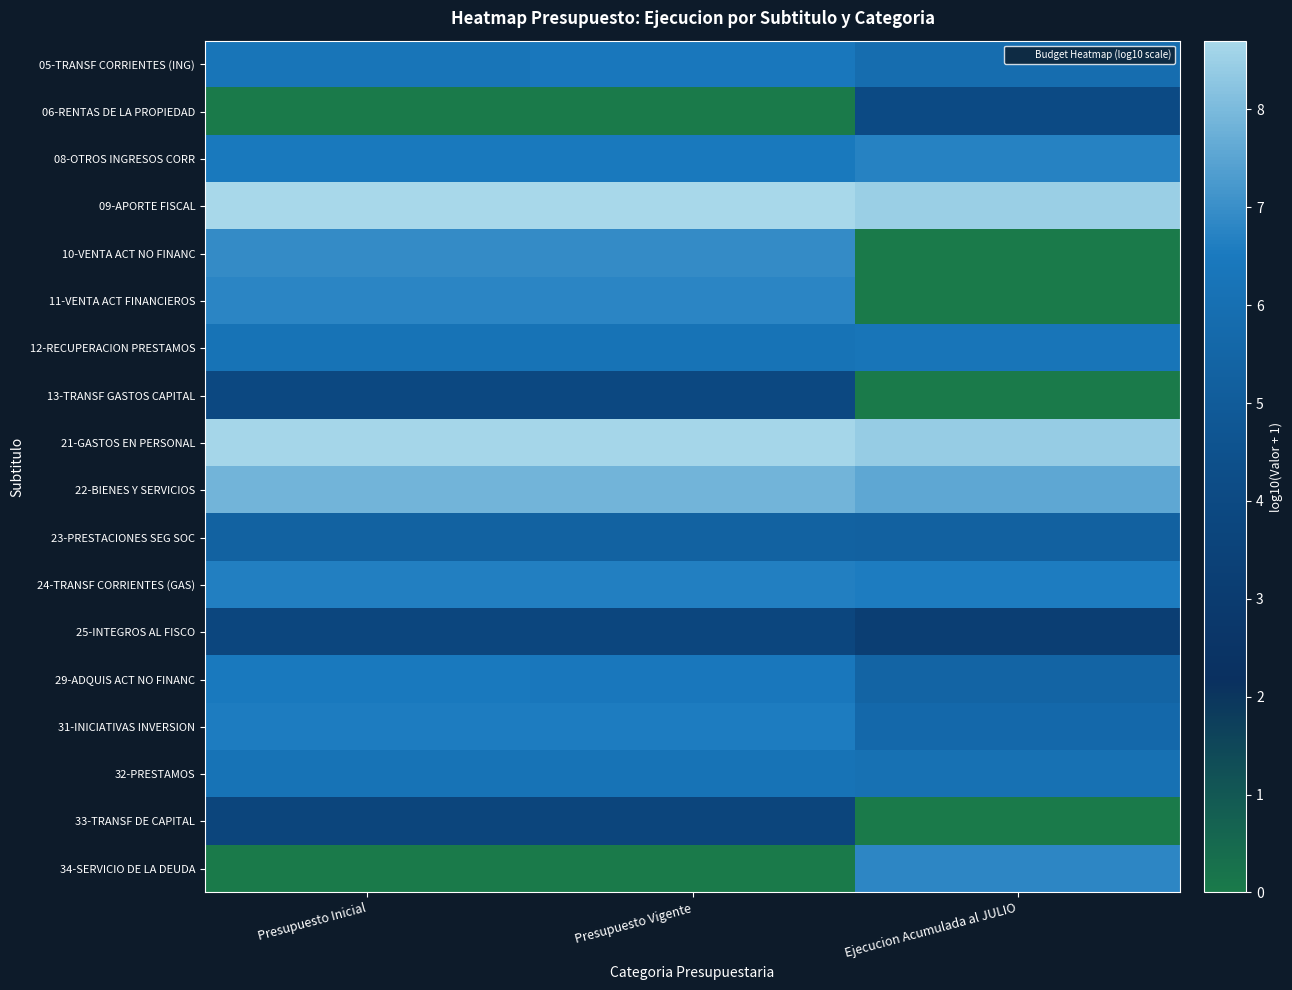

Reading left to right, list all the values displayed in this chart.

05-TRANSF CORRIENTES (ING): Presupuesto Inicial=6.3	Presupuesto Vigente=6.4	Ejecucion Acumulada al JULIO=5.9
06-RENTAS DE LA PROPIEDAD: Presupuesto Inicial=0.0	Presupuesto Vigente=0.0	Ejecucion Acumulada al JULIO=4.1
08-OTROS INGRESOS CORR: Presupuesto Inicial=6.5	Presupuesto Vigente=6.5	Ejecucion Acumulada al JULIO=6.7
09-APORTE FISCAL: Presupuesto Inicial=8.7	Presupuesto Vigente=8.7	Ejecucion Acumulada al JULIO=8.5
10-VENTA ACT NO FINANC: Presupuesto Inicial=6.9	Presupuesto Vigente=6.9	Ejecucion Acumulada al JULIO=0.0
11-VENTA ACT FINANCIEROS: Presupuesto Inicial=6.8	Presupuesto Vigente=6.8	Ejecucion Acumulada al JULIO=0.0
12-RECUPERACION PRESTAMOS: Presupuesto Inicial=6.2	Presupuesto Vigente=6.2	Ejecucion Acumulada al JULIO=6.3
13-TRANSF GASTOS CAPITAL: Presupuesto Inicial=3.9	Presupuesto Vigente=3.9	Ejecucion Acumulada al JULIO=0.0
21-GASTOS EN PERSONAL: Presupuesto Inicial=8.6	Presupuesto Vigente=8.6	Ejecucion Acumulada al JULIO=8.4
22-BIENES Y SERVICIOS: Presupuesto Inicial=7.9	Presupuesto Vigente=7.9	Ejecucion Acumulada al JULIO=7.6
23-PRESTACIONES SEG SOC: Presupuesto Inicial=5.3	Presupuesto Vigente=5.3	Ejecucion Acumulada al JULIO=5.3
24-TRANSF CORRIENTES (GAS): Presupuesto Inicial=6.7	Presupuesto Vigente=6.7	Ejecucion Acumulada al JULIO=6.6
25-INTEGROS AL FISCO: Presupuesto Inicial=3.8	Presupuesto Vigente=3.8	Ejecucion Acumulada al JULIO=3.2
29-ADQUIS ACT NO FINANC: Presupuesto Inicial=6.5	Presupuesto Vigente=6.4	Ejecucion Acumulada al JULIO=5.4
31-INICIATIVAS INVERSION: Presupuesto Inicial=6.6	Presupuesto Vigente=6.6	Ejecucion Acumulada al JULIO=5.6
32-PRESTAMOS: Presupuesto Inicial=6.2	Presupuesto Vigente=6.2	Ejecucion Acumulada al JULIO=6.1
33-TRANSF DE CAPITAL: Presupuesto Inicial=3.7	Presupuesto Vigente=3.7	Ejecucion Acumulada al JULIO=0.0
34-SERVICIO DE LA DEUDA: Presupuesto Inicial=0.0	Presupuesto Vigente=0.0	Ejecucion Acumulada al JULIO=6.8